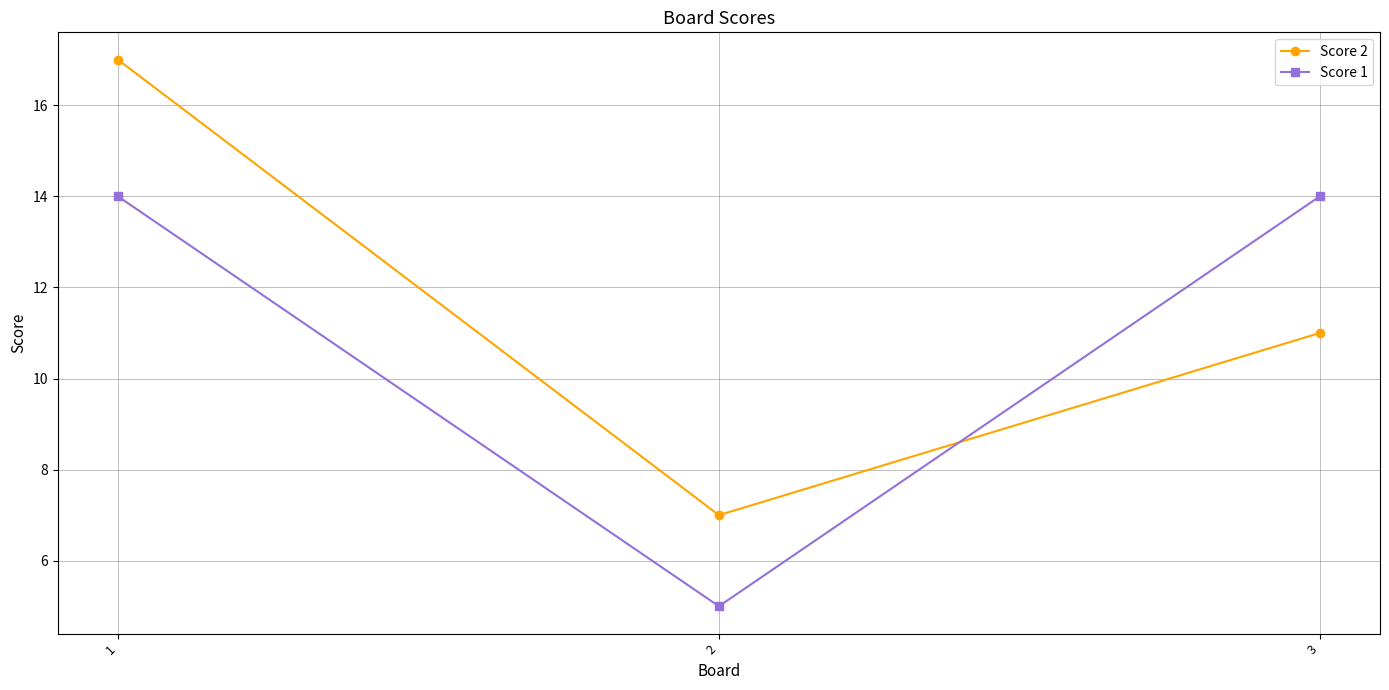

What is the value of the Score 1 point at the 2nd from the left?

5